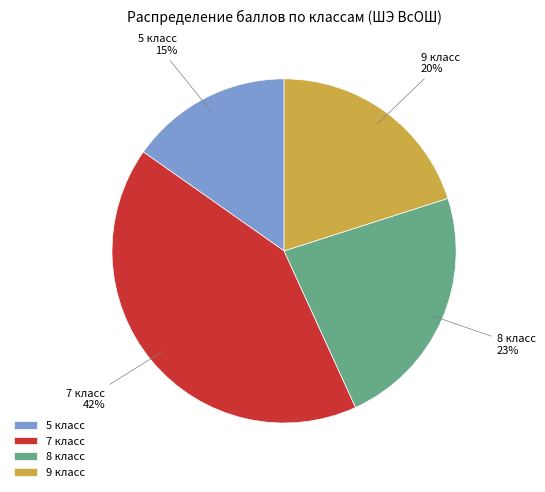

Which category has the smallest portion of the pie?

5 класс